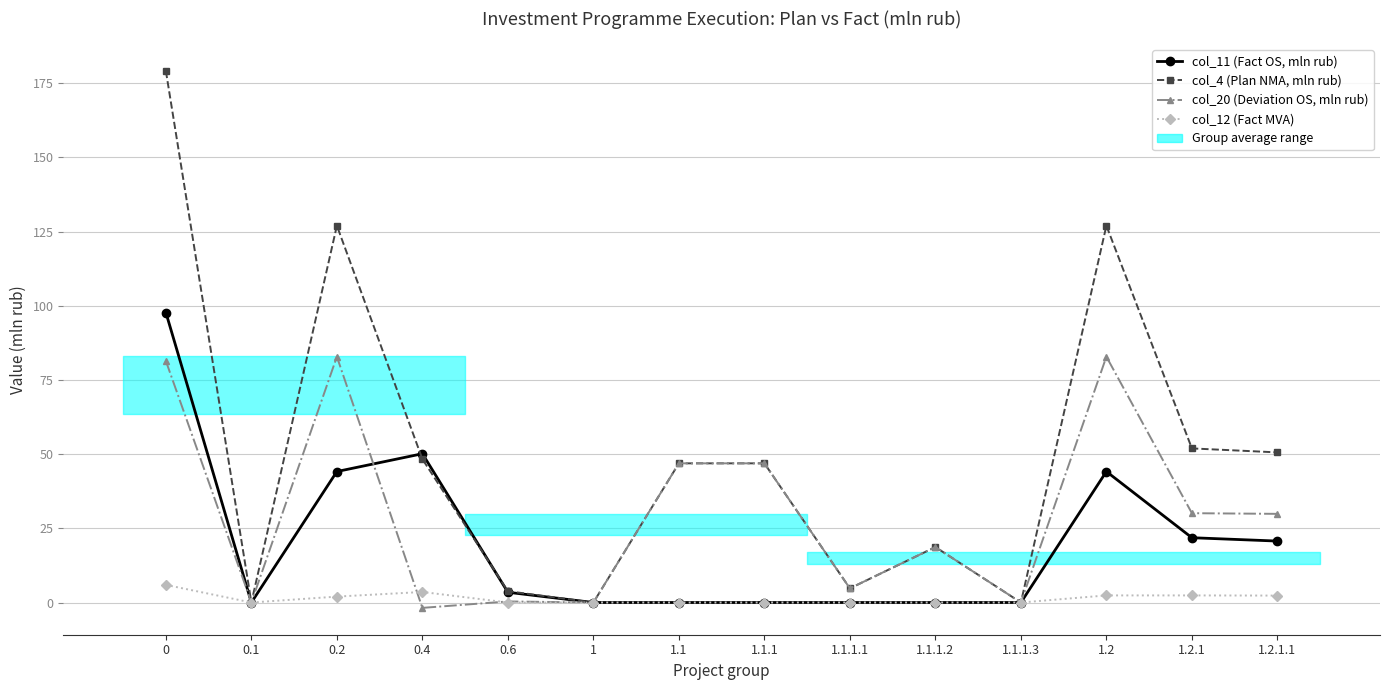

At 1.1.1.1, list the series in order from largest to smallest.

col_4 (Plan NMA, mln rub), col_20 (Deviation OS, mln rub), col_11 (Fact OS, mln rub), col_12 (Fact MVA)